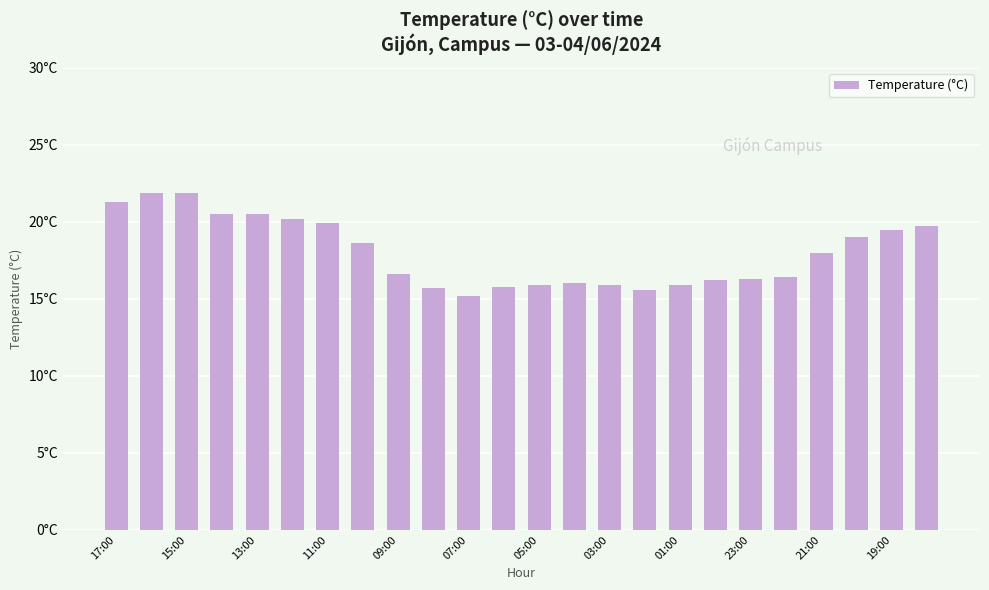

Does the chart contain any negative values?

No